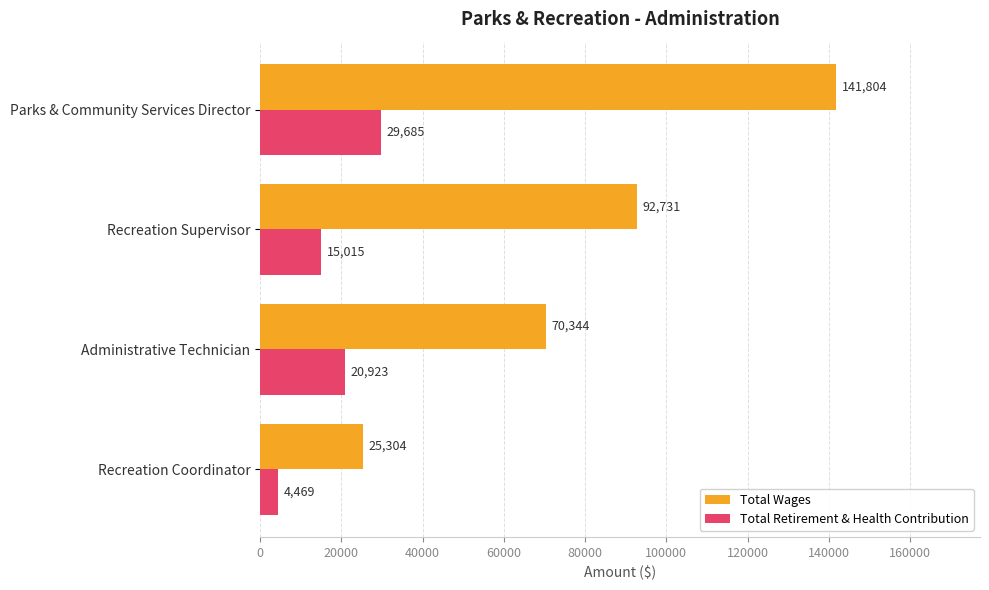

List the labels in order of Total Wages value, largest first.

Parks & Community Services Director, Recreation Supervisor, Administrative Technician, Recreation Coordinator